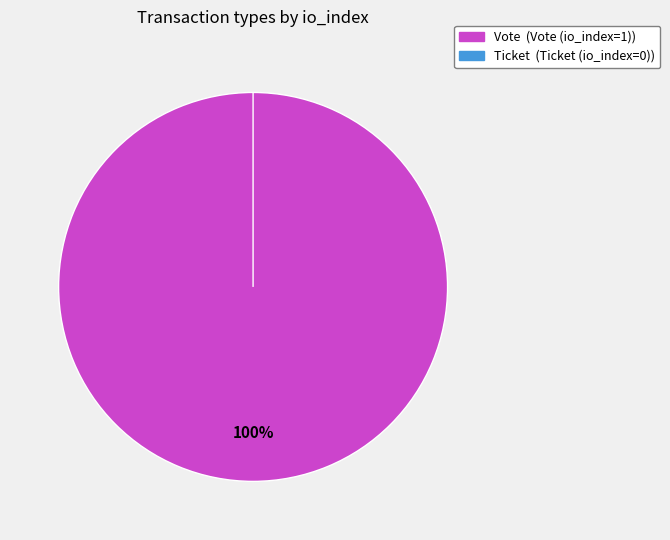

What is the majority slice?

Vote (io_index=1)